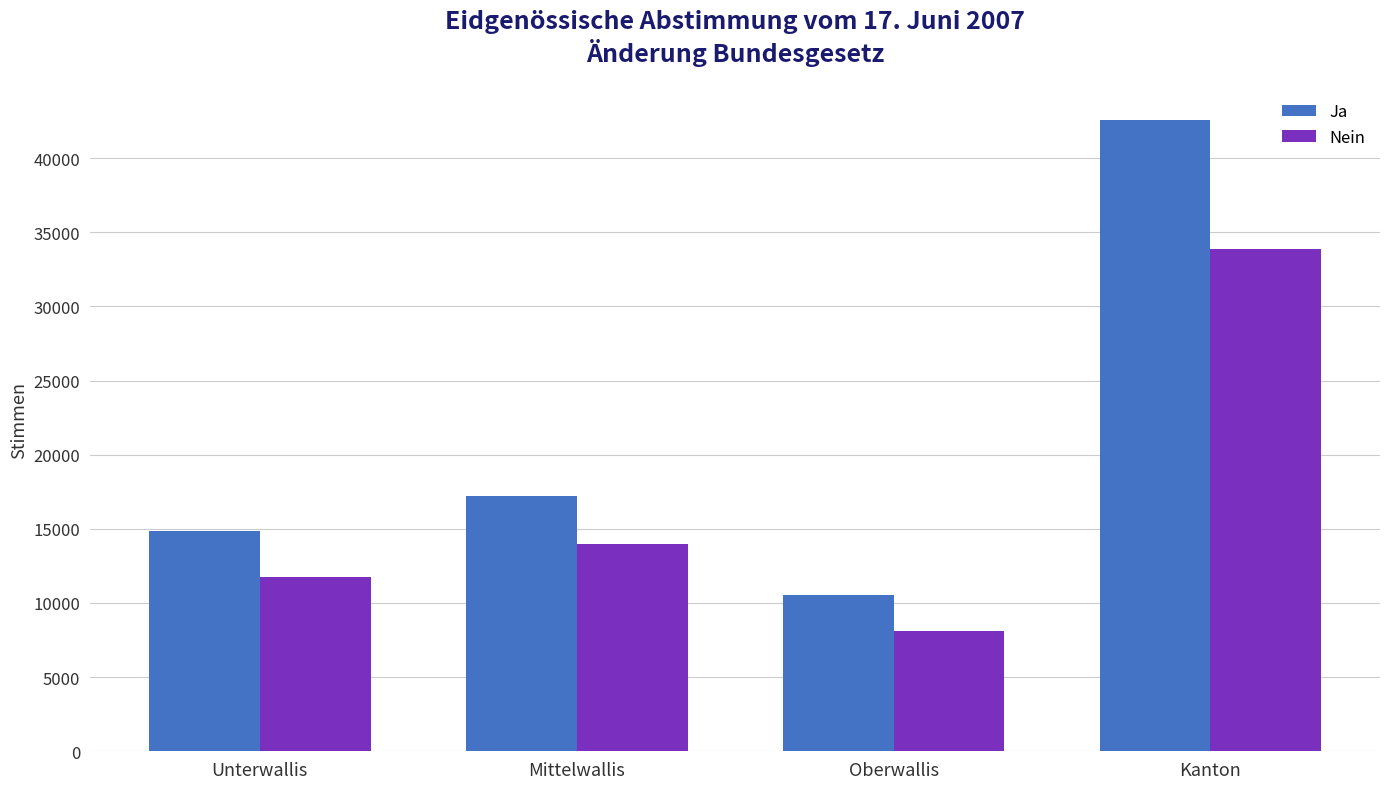

What is the difference between the maximum and minimum values in the Ja series?

32016